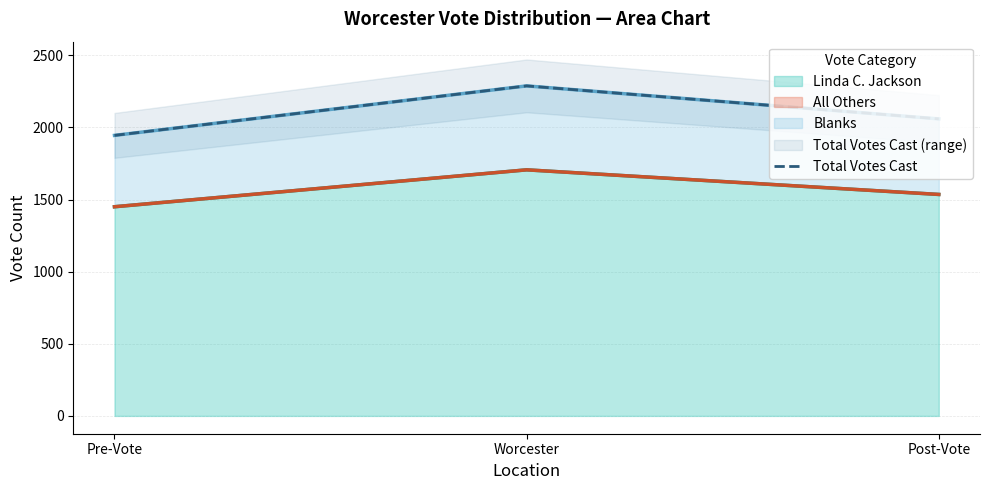

Reading left to right, what are all the values shown in this chart?

Pre-Vote=1944.8	Worcester=2288.0	Post-Vote=2059.2